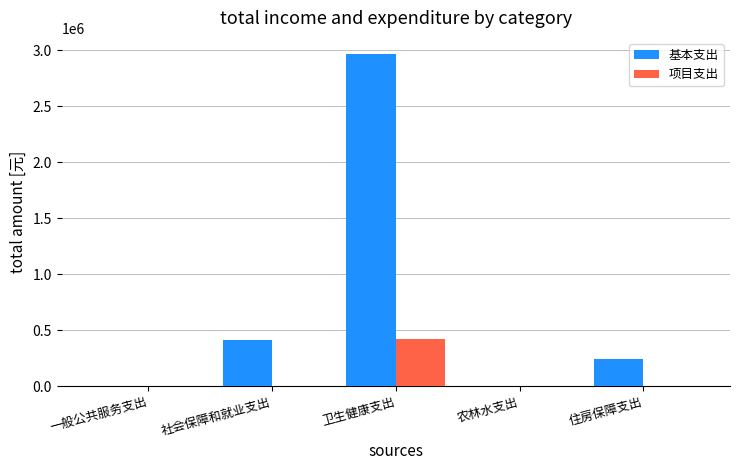

What are all the series names shown in the legend?

基本支出, 项目支出